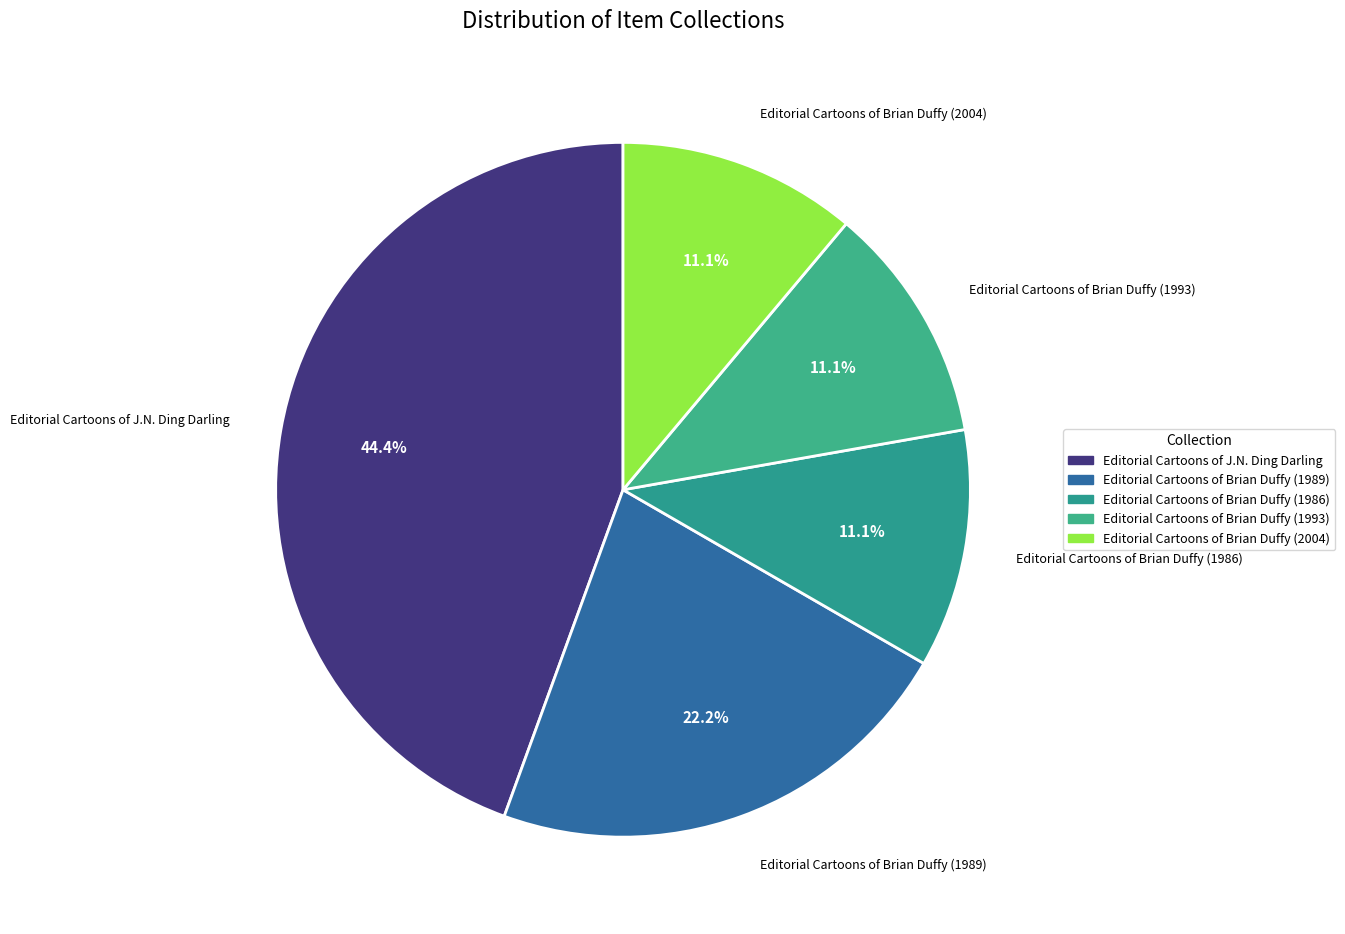

Which has a higher value, Editorial Cartoons of Brian Duffy (1989) or Editorial Cartoons of Brian Duffy (2004)?

Editorial Cartoons of Brian Duffy (1989)